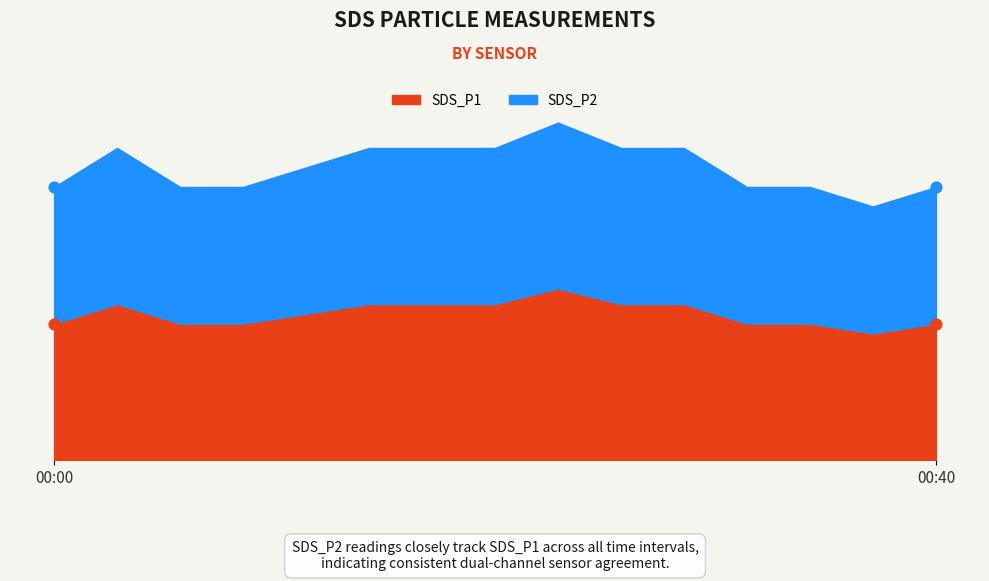

Which series has the largest total across all categories?

SDS_P2